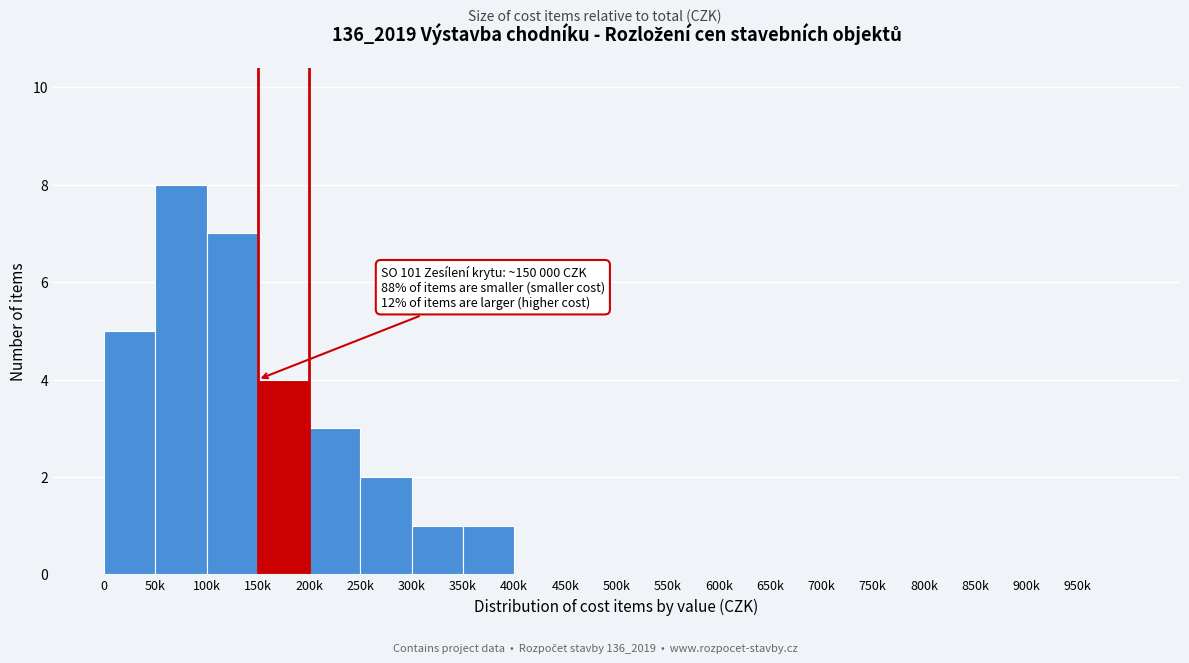

Reading right to left, transcribe all the data shown in this chart.

950k=0	900k=0	850k=0	800k=0	750k=0	700k=0	650k=0	600k=0	550k=0	500k=0	450k=0	400k=0	350k=1	300k=1	250k=2	200k=3	150k=4	100k=7	50k=8	0=5